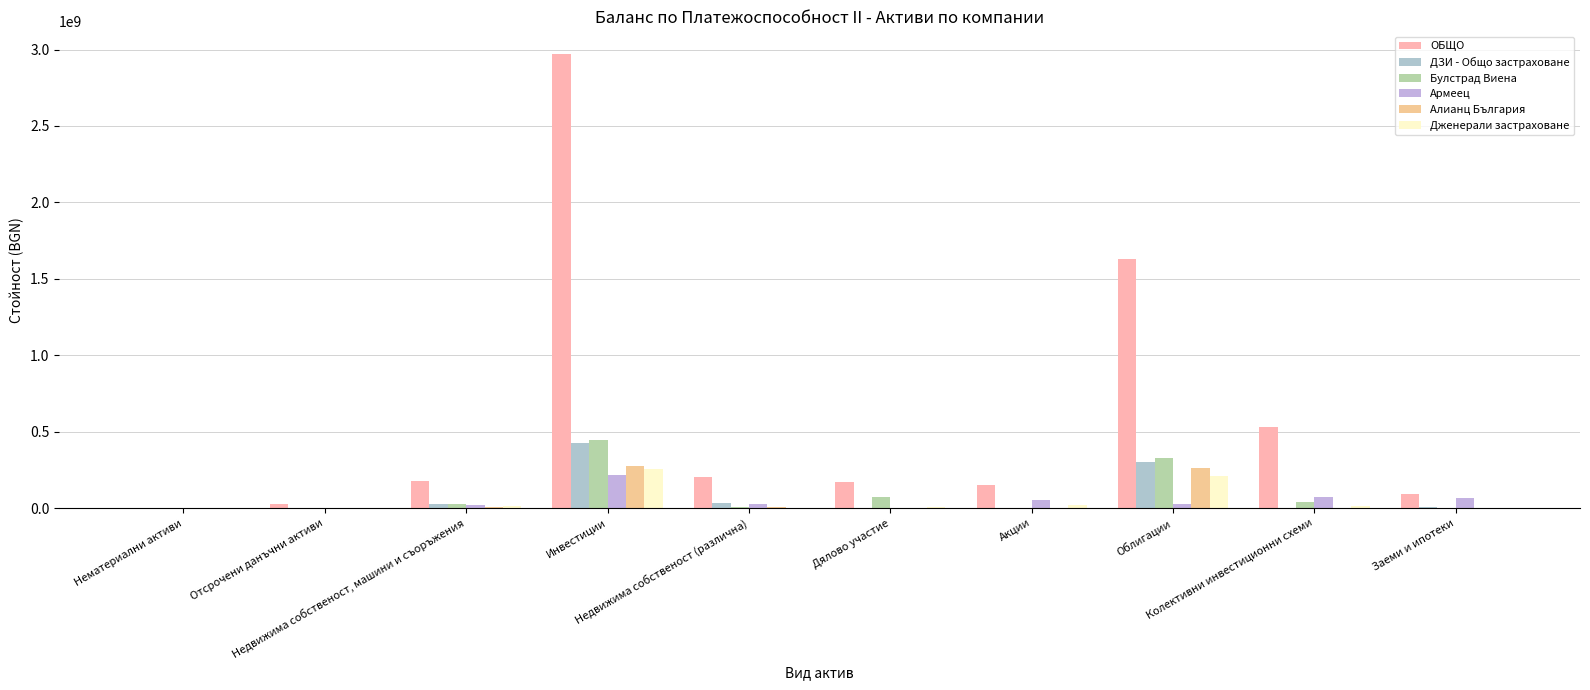

How many distinct data groups are displayed?

6